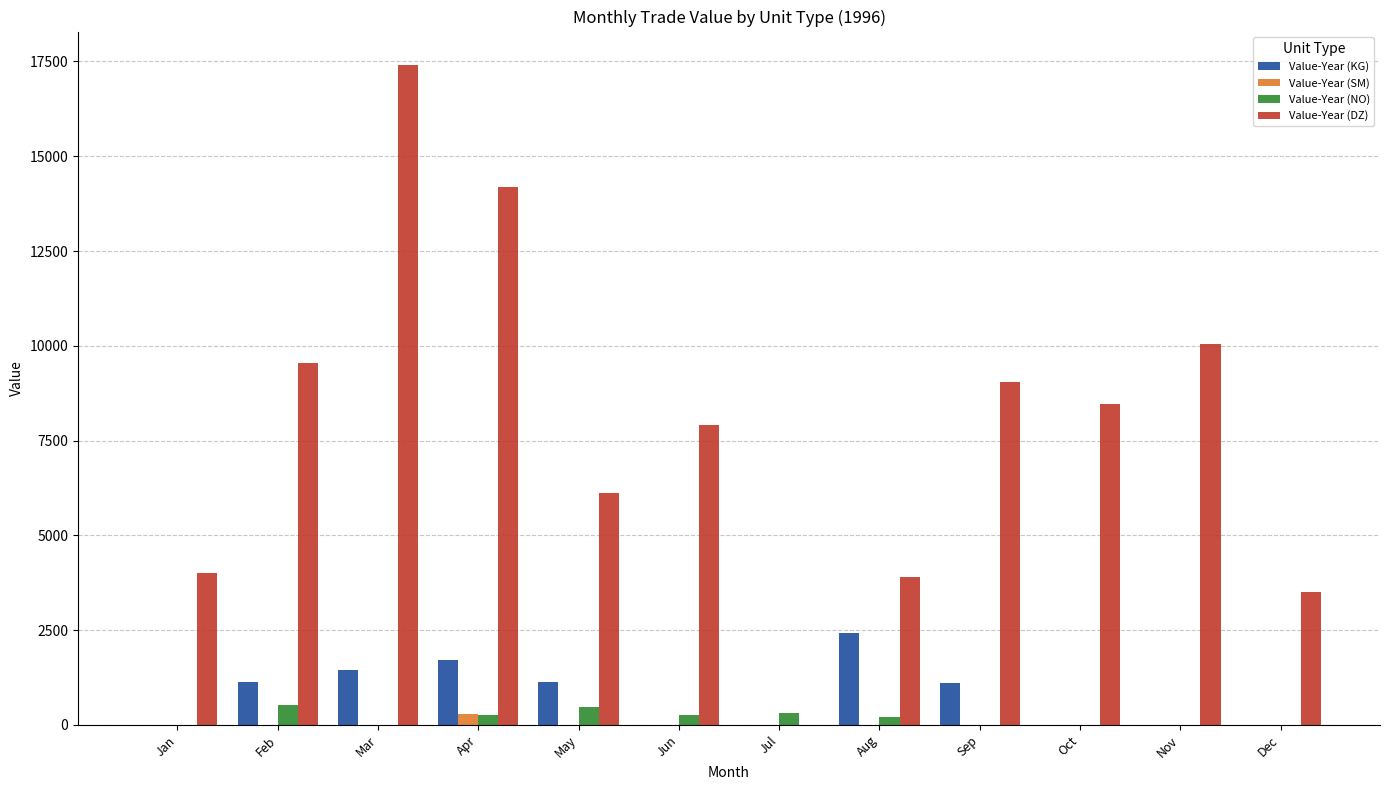

Which series has the widest spread of values?

Value-Year (DZ)